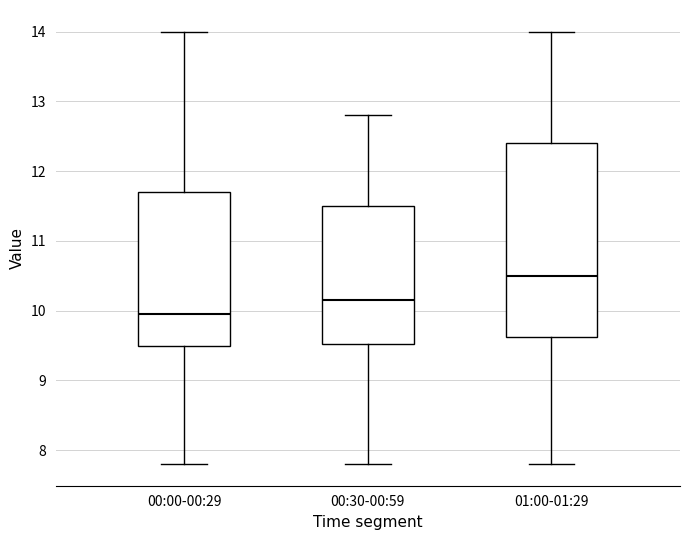

Where does the lower whisker of the box for 00:00-00:29 end on the y-axis? The values are not printed on the chart, so give them approximately, as read against the axis.

7.8